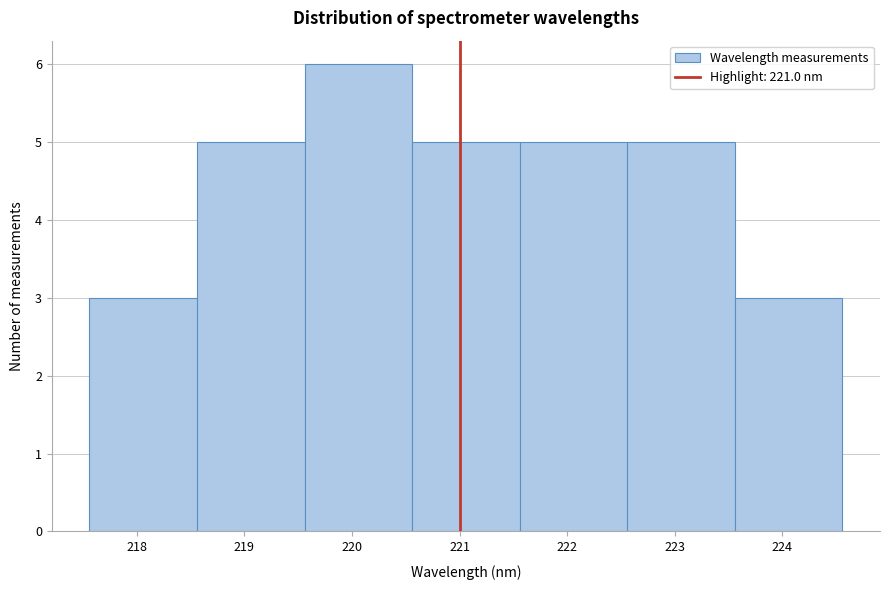

How tall is the bar that spans 217.6 to 218.6 on the x-axis? Neither the bar edges nor the heights are printed on the chart, so give them approximately, as read against the axes.

3